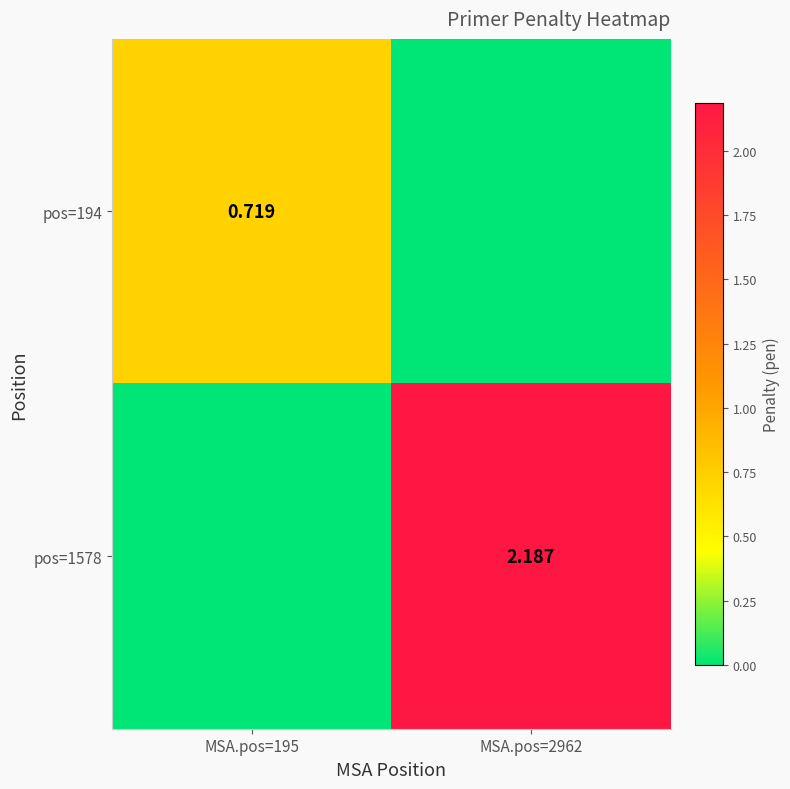

Between MSA.pos=195 and MSA.pos=2962, which is larger?

MSA.pos=195